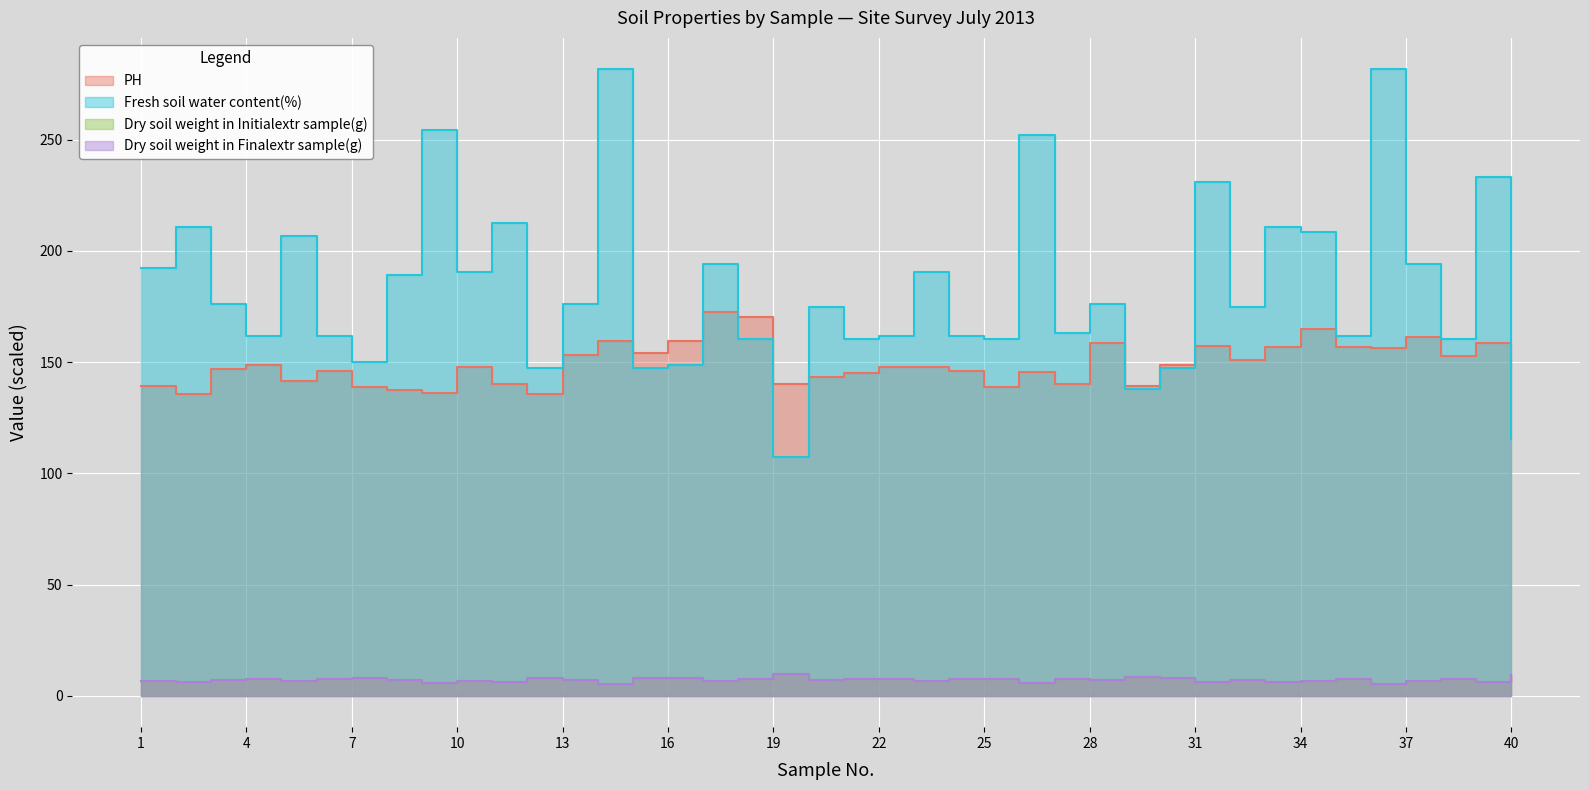

What is the difference between the maximum and minimum values in the Dry soil weight in Initialextr sample(g) series?

4.4